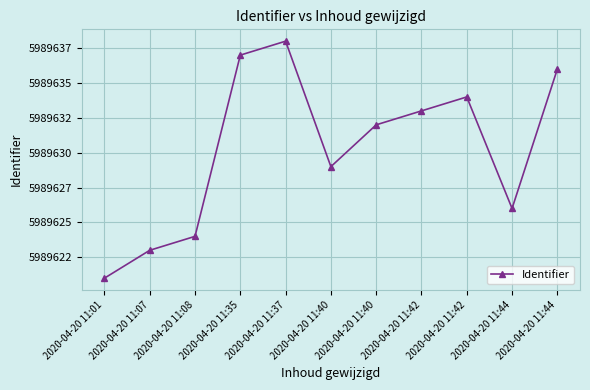

What is the sum of all values?

65885933